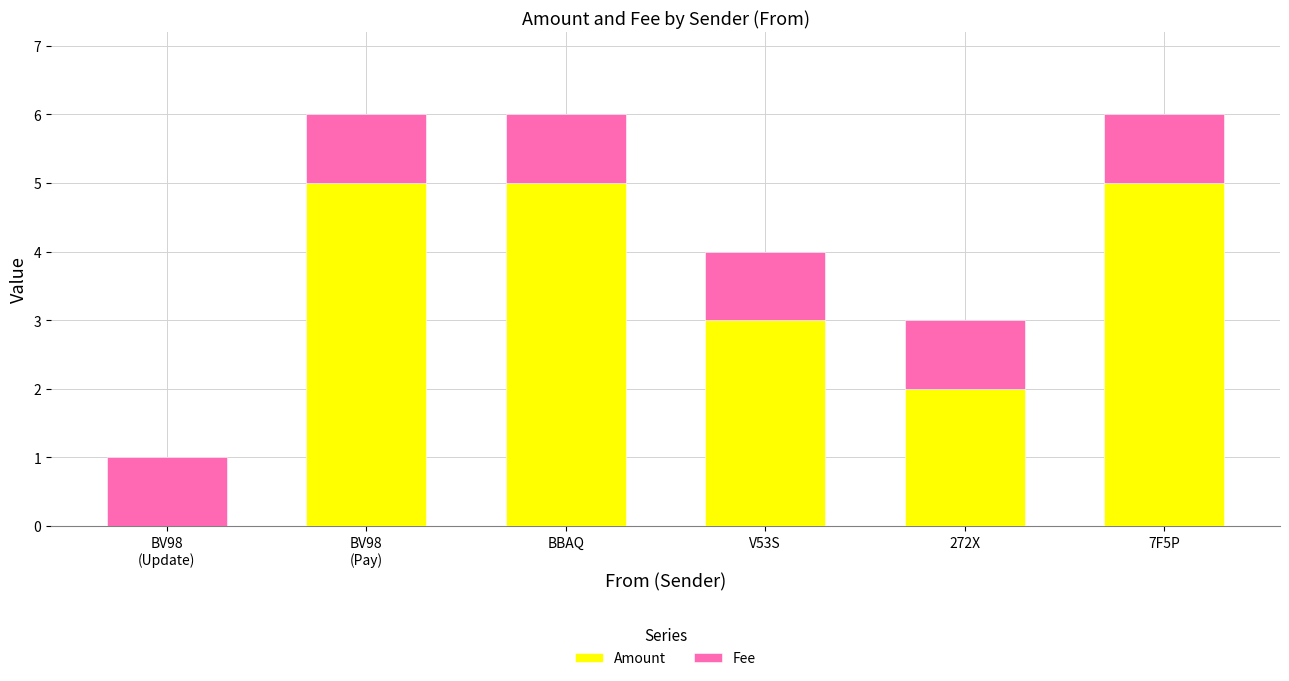

What are all the series names shown in the legend?

Amount, Fee